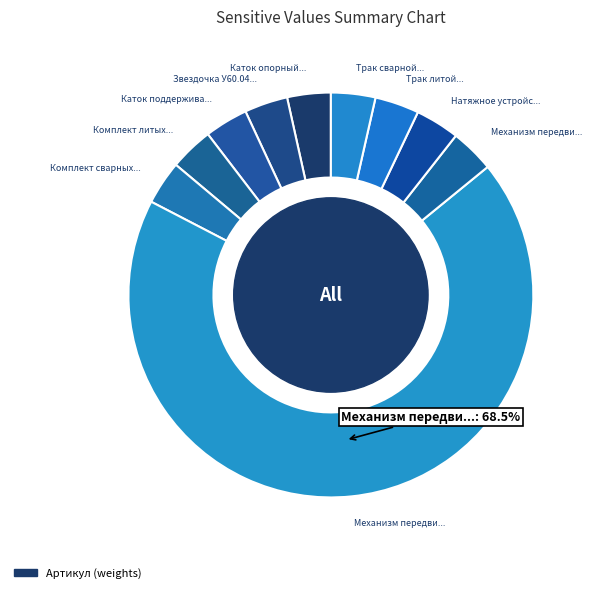

Count the number of slices in the pie.

10